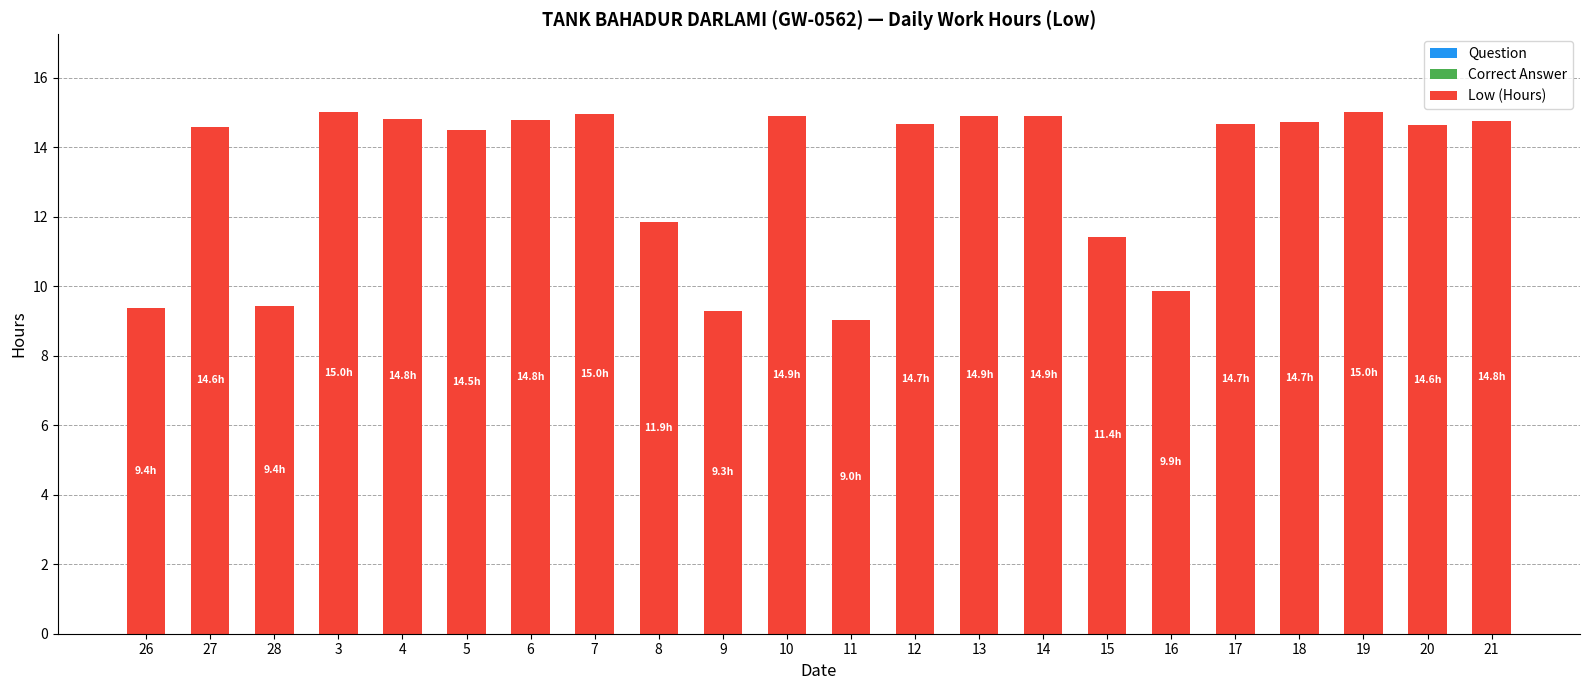

What is the sum of the values at 3 and 14?

29.9